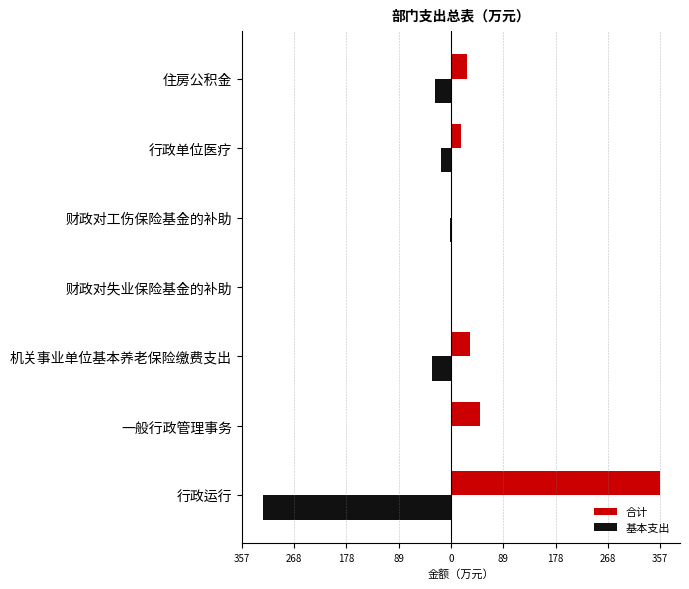

What are all the series names shown in the legend?

合计, 基本支出